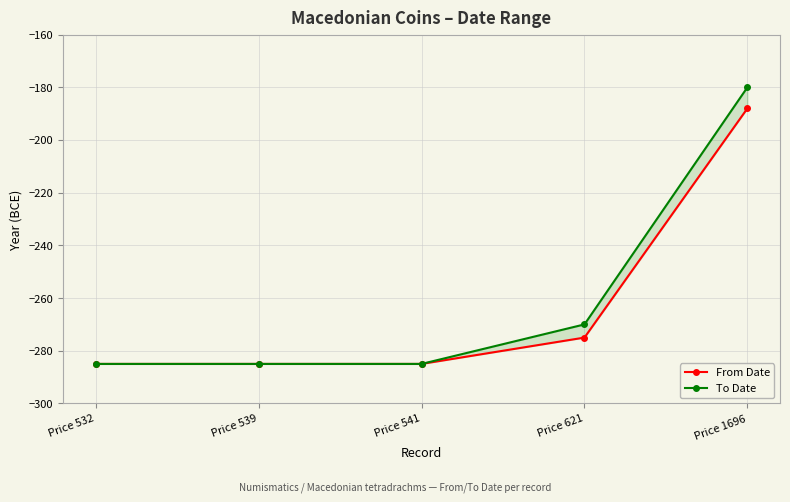

The value of To Date at Price 1696 is -37. True or false?

False